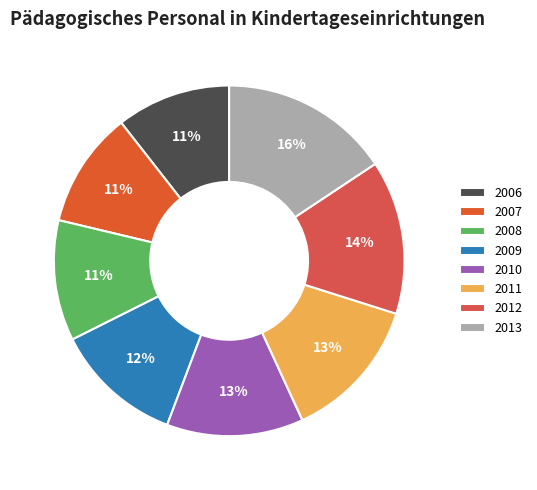

How much of the chart is everything except 2007?

89.3%